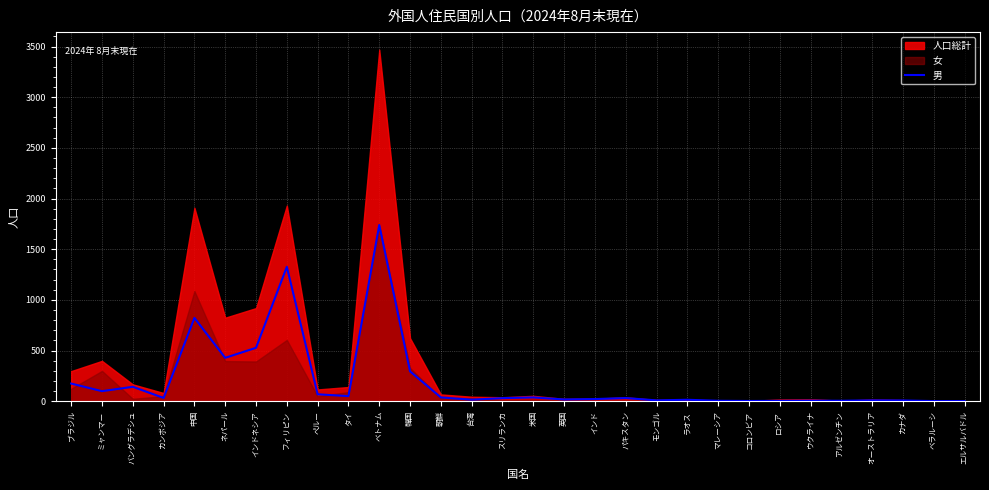

Rank the categories by value from lowest to highest.

ベラルーシ, エルサルバドル, コロンビア, ロシア, マレーシア, アルゼンチン, ウクライナ, カナダ, モンゴル, オーストラリア, ラオス, 台湾, 英国, インド, スリランカ, パキスタン, カンボジア, 朝鮮, 米国, タイ, ペルー, ミャンマー, バングラデシュ, ブラジル, 韓国, ネパール, インドネシア, 中国, フィリピン, ベトナム